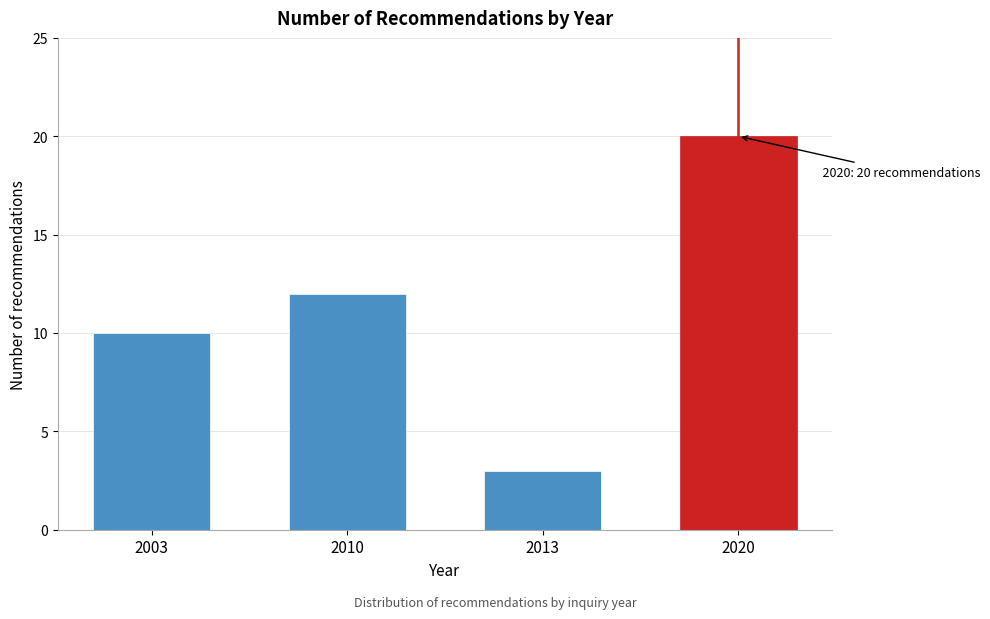

Reading right to left, extract all data points from this chart.

2020=20	2013=3	2010=12	2003=10